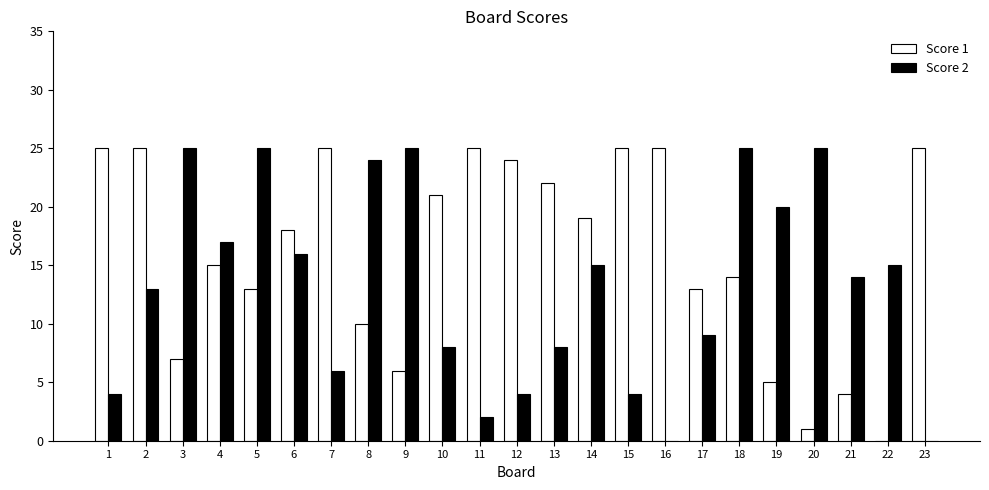

Which series has the largest total across all categories?

Score 1